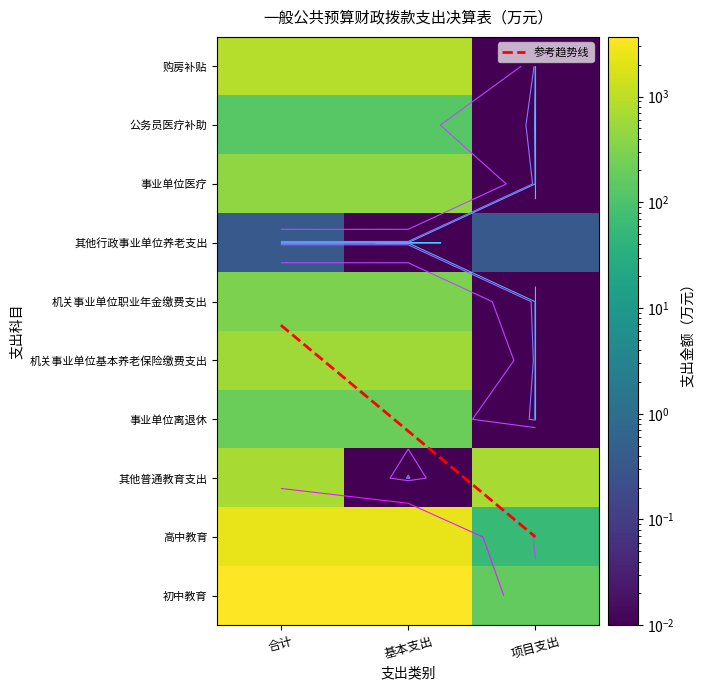

Reading right to left, extract all data points from this chart.

初中教育: 项目支出=172.8	基本支出=3496.8	合计=3669.7
高中教育: 项目支出=55.9	基本支出=2341.2	合计=2397.1
其他普通教育支出: 项目支出=703.5	基本支出=0.0	合计=703.5
事业单位离退休: 项目支出=0.0	基本支出=294.6	合计=294.6
机关事业单位基本养老保险缴费支出: 项目支出=0.0	基本支出=202.0	合计=202.0
机关事业单位职业年金缴费支出: 项目支出=0.0	基本支出=590.4	合计=590.4
其他行政事业单位养老支出: 项目支出=0.4	基本支出=0.0	合计=0.4
事业单位医疗: 项目支出=0.0	基本支出=435.9	合计=435.9
公务员医疗补助: 项目支出=0.0	基本支出=133.7	合计=133.7
购房补贴: 项目支出=0.0	基本支出=881.2	合计=881.2